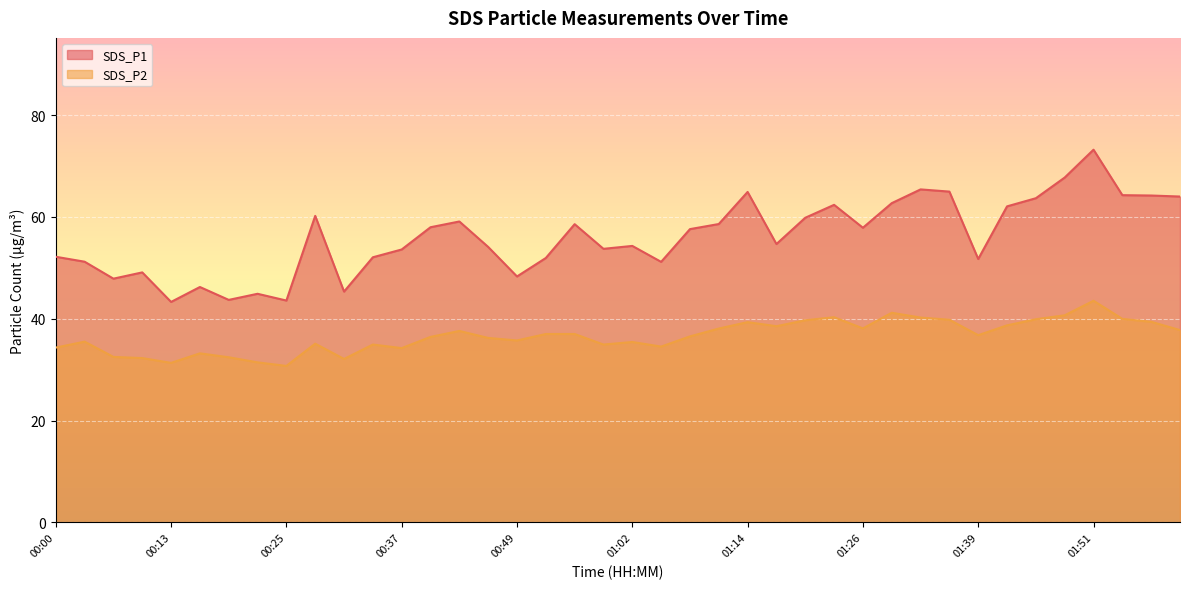

True or false: SDS_P1 and SDS_P2 cross at least once.

False